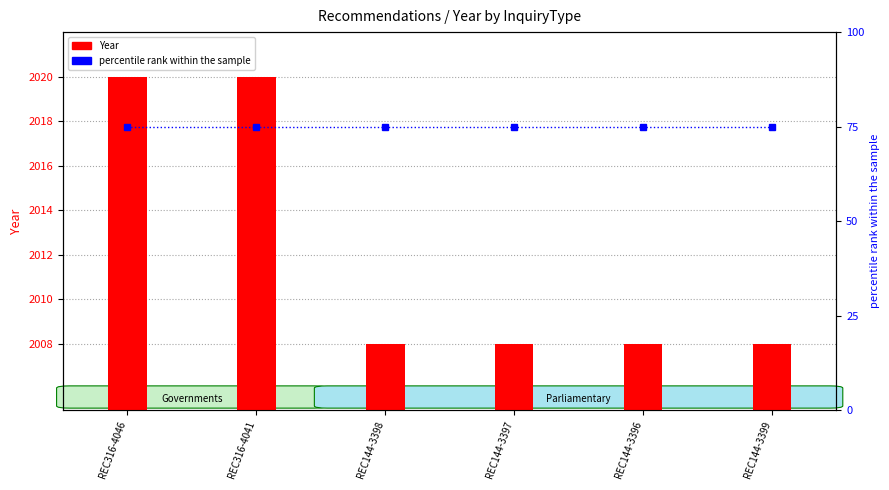

What is the label of the 4th bar from the left?

REC144-3397